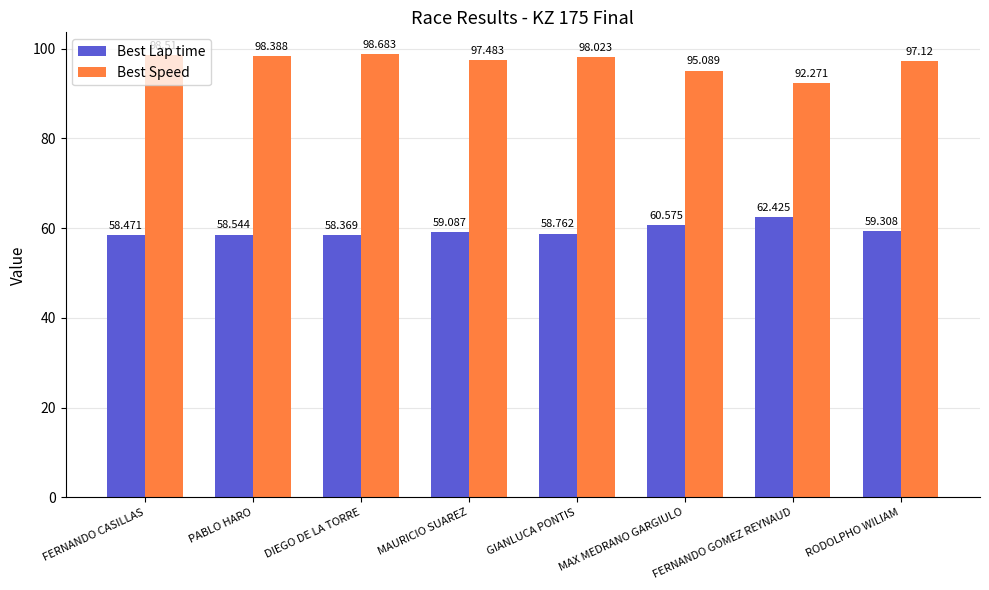

At how many categories does at least one series exceed 73?

8